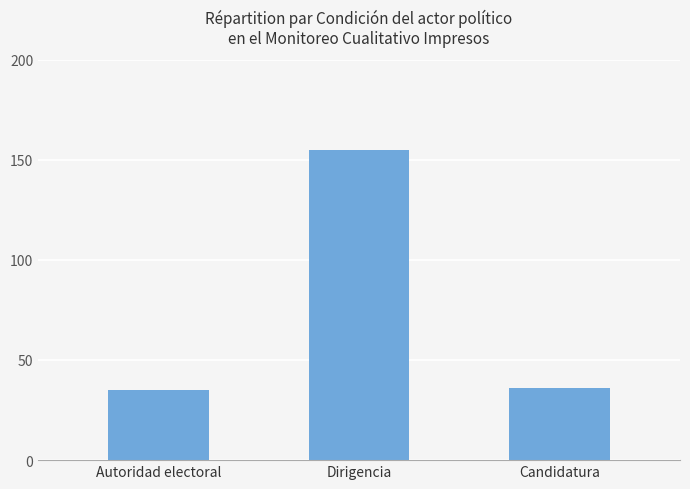

What is the difference between the second highest and minimum values?

1